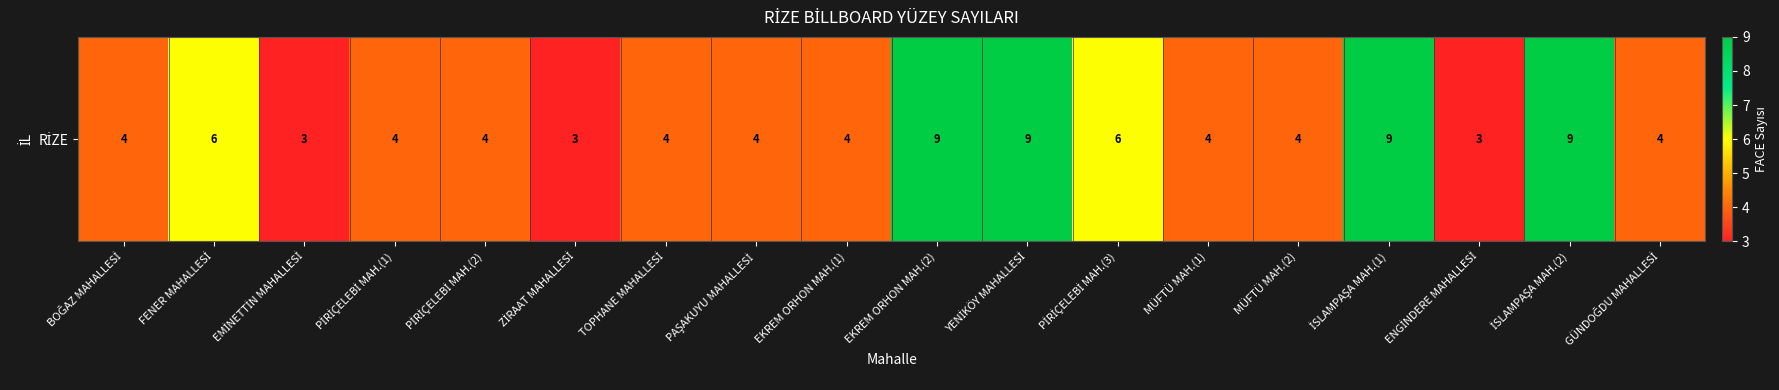

Reading left to right, list all the values displayed in this chart.

4	6	3	4	4	3	4	4	4	9	9	6	4	4	9	3	9	4